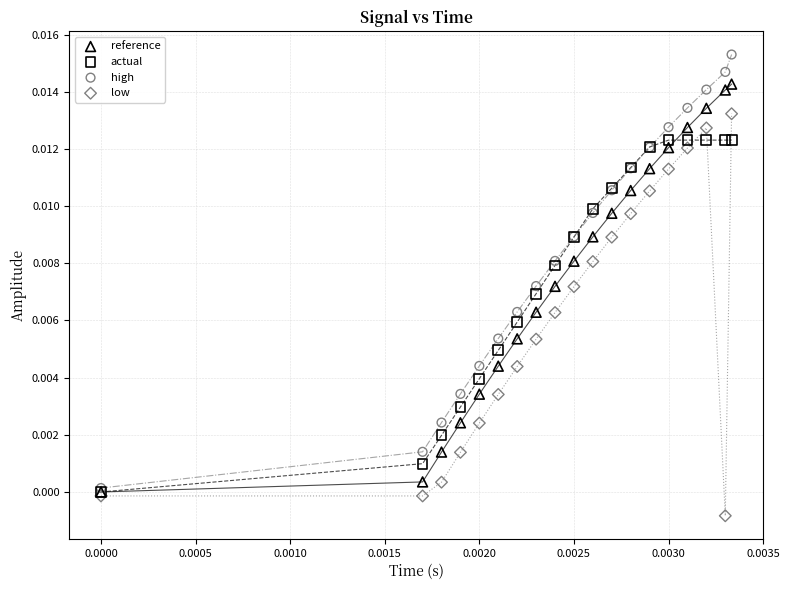

Which series reaches the minimum Y coordinate?

low